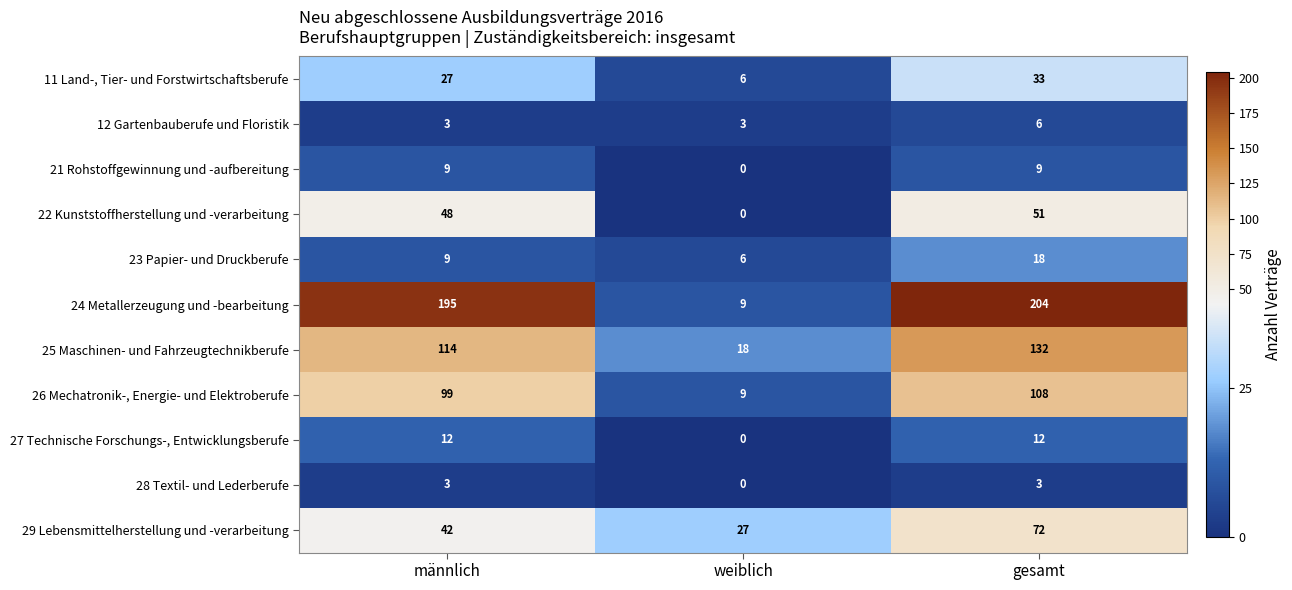

How many 12 Gartenbauberufe und Floristik values are between 3 and 6?

3